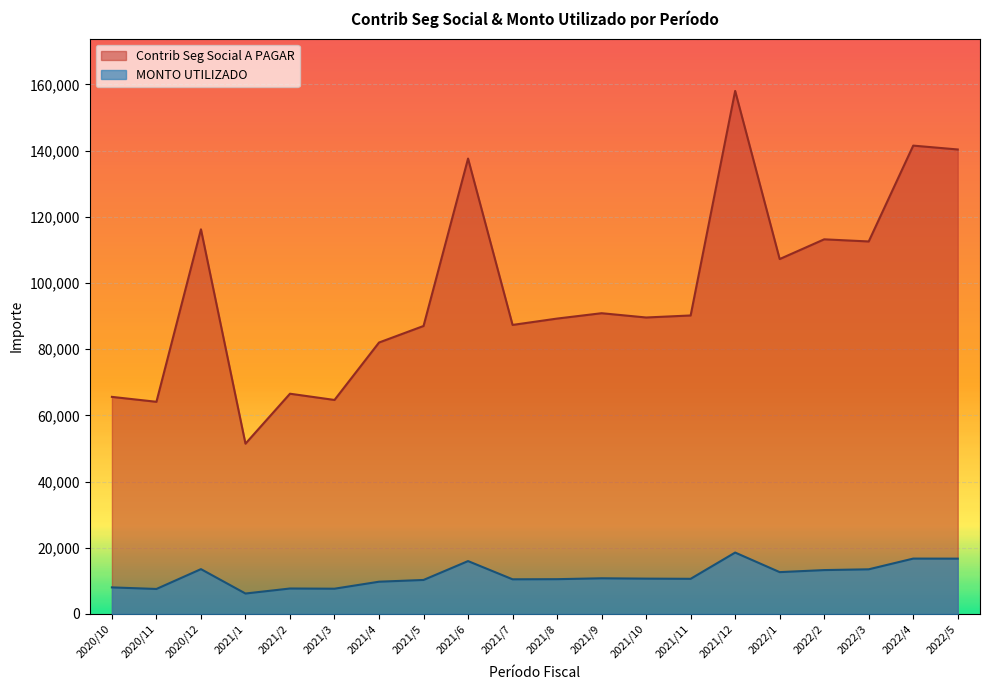

What is the label of the 10th point from the left?

2021/7